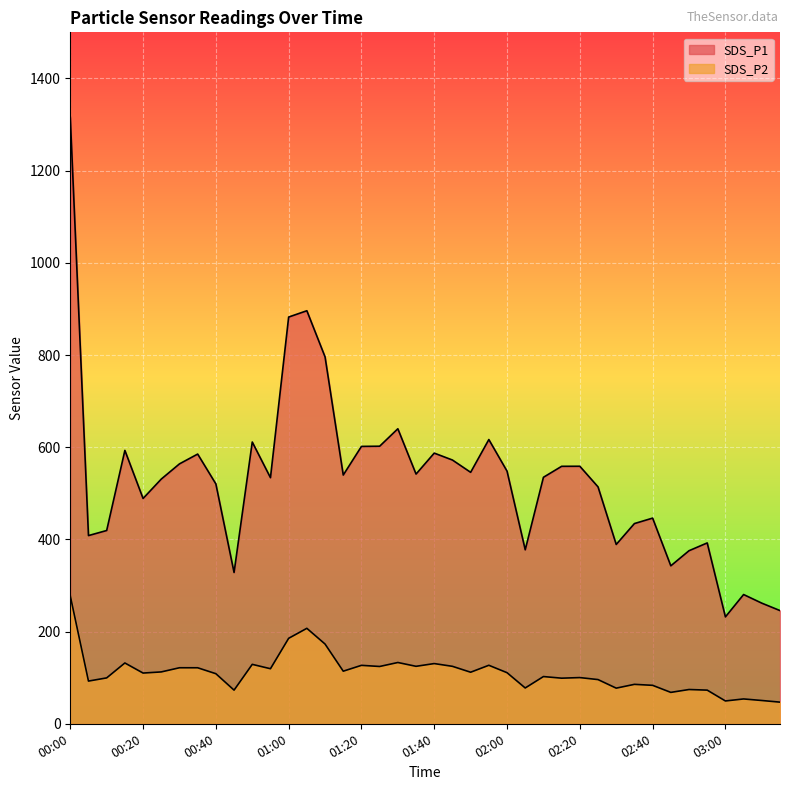

At which label is SDS_P1 closest to 773?

01:10